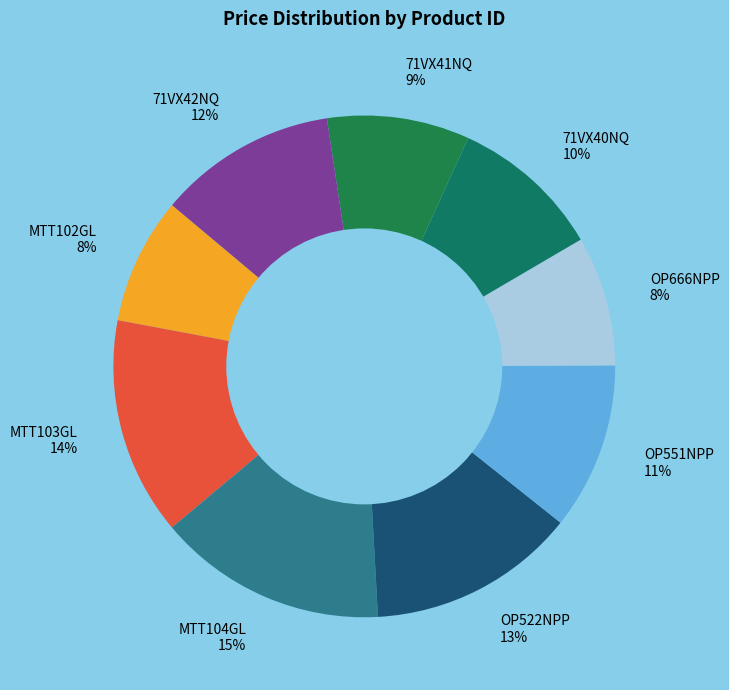

Do MTT103GL 14% and 71VX41NQ 9% together represent more than half of the pie?

No